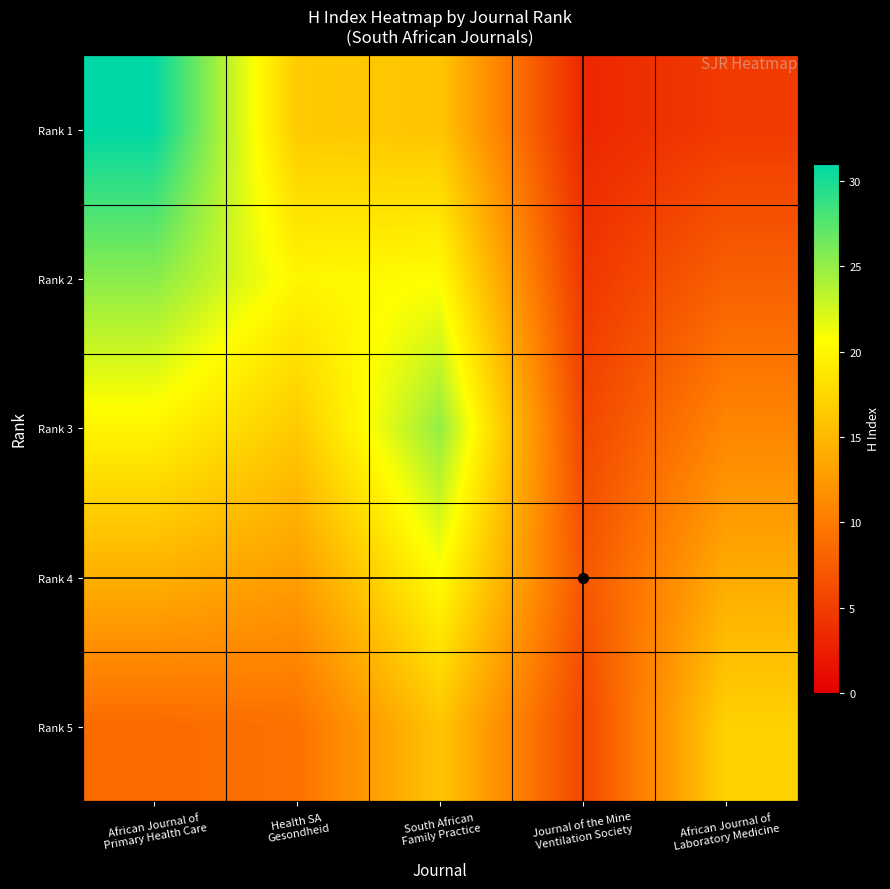

Reading left to right, what are all the values shown in this chart?

Rank 1: African Journal of
Primary Health Care=31.0	Health SA
Gesondheid=16.4	South African
Family Practice=16.0	Journal of the Mine
Ventilation Society=3.2	African Journal of
Laboratory Medicine=4.8
Rank 2: African Journal of
Primary Health Care=25.4	Health SA
Gesondheid=20.0	South African
Family Practice=20.5	Journal of the Mine
Ventilation Society=4.5	African Journal of
Laboratory Medicine=7.8
Rank 3: African Journal of
Primary Health Care=19.8	Health SA
Gesondheid=16.4	South African
Family Practice=25.0	Journal of the Mine
Ventilation Society=5.7	African Journal of
Laboratory Medicine=10.9
Rank 4: African Journal of
Primary Health Care=14.3	Health SA
Gesondheid=12.8	South African
Family Practice=20.5	Journal of the Mine
Ventilation Society=7.0	African Journal of
Laboratory Medicine=13.9
Rank 5: African Journal of
Primary Health Care=8.7	Health SA
Gesondheid=9.2	South African
Family Practice=16.0	Journal of the Mine
Ventilation Society=5.7	African Journal of
Laboratory Medicine=17.0